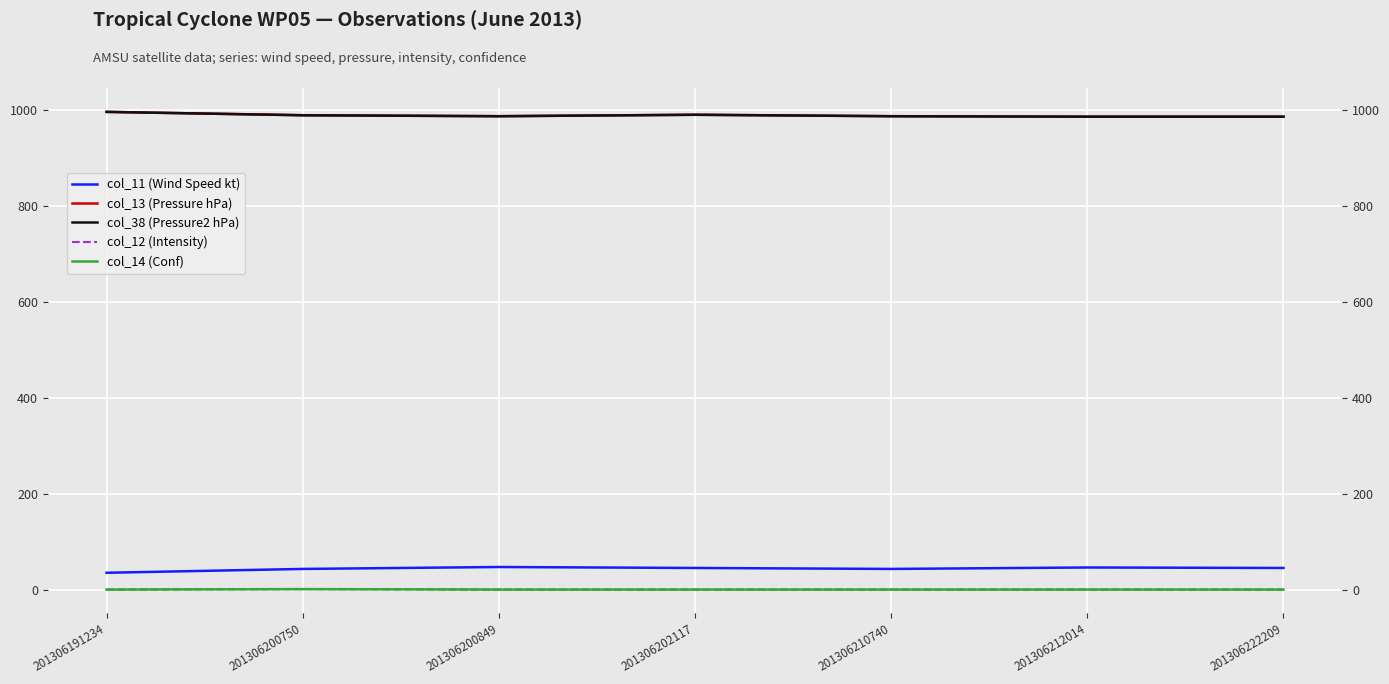

Reading right to left, what are all the values shown in this chart?

col_11 (Wind Speed kt): 46	47	44	46	48	44	36
col_13 (Pressure hPa): 986	986	987	990	987	989	996
col_38 (Pressure2 hPa): 986	986	987	990	987	989	996
col_12 (Intensity): 1	1	1	1	1	2	1
col_14 (Conf): 1	1	1	1	1	2	1